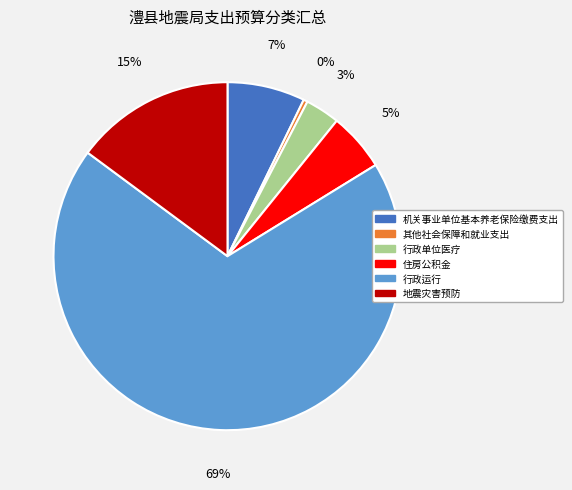

Which slice is the smallest?

其他社会保障和就业支出